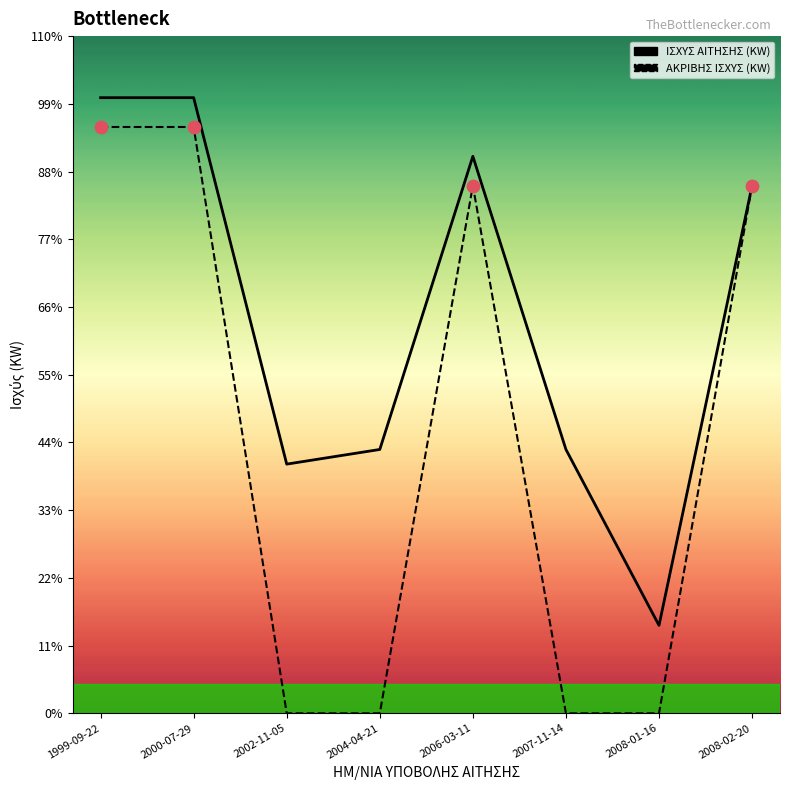

Which series has the widest spread of Y values?

ΑΚΡΙΒΗΣ ΙΣΧΥΣ (KW)